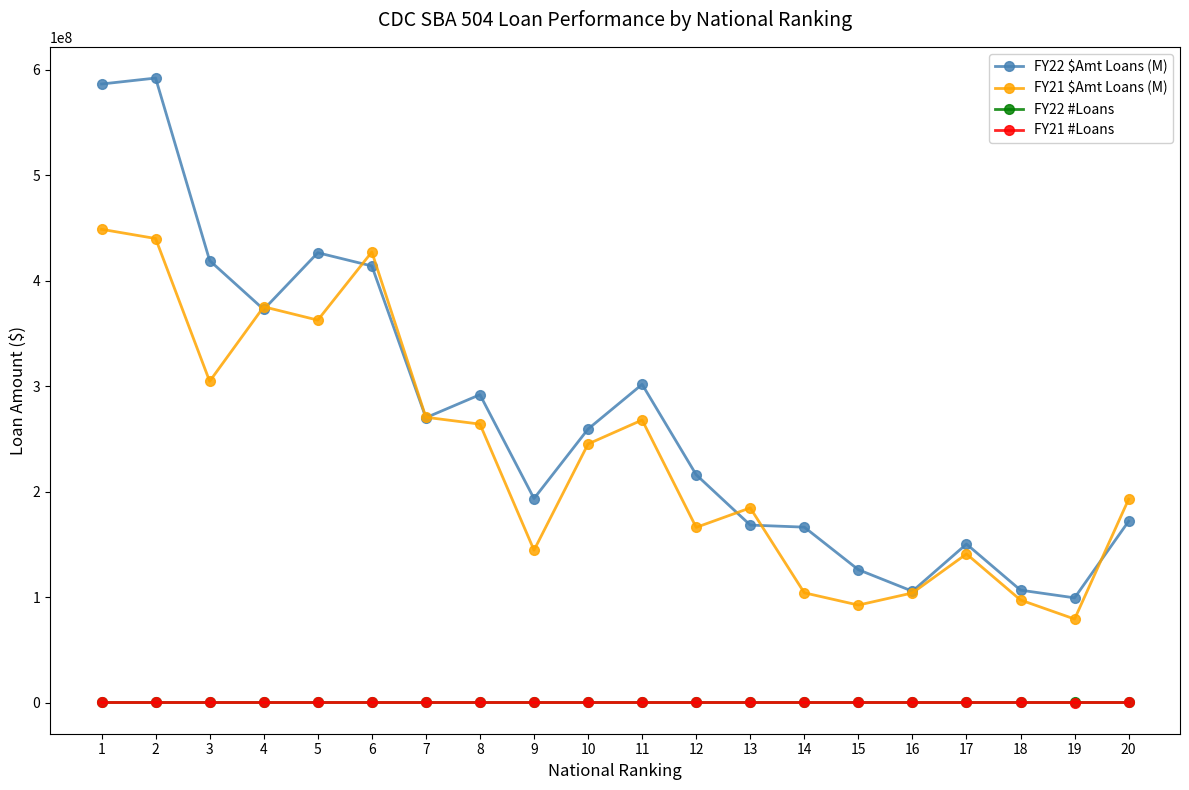

Is it true that FY21 $Amt Loans (M) equals 140900000 at 17?

True